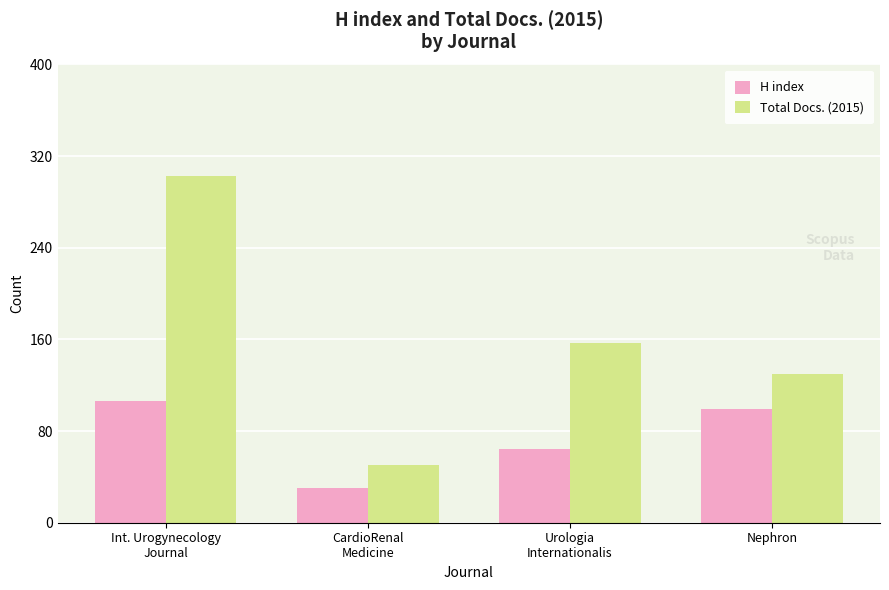

What is the difference between the second highest and minimum values in the Total Docs. (2015) series?

107